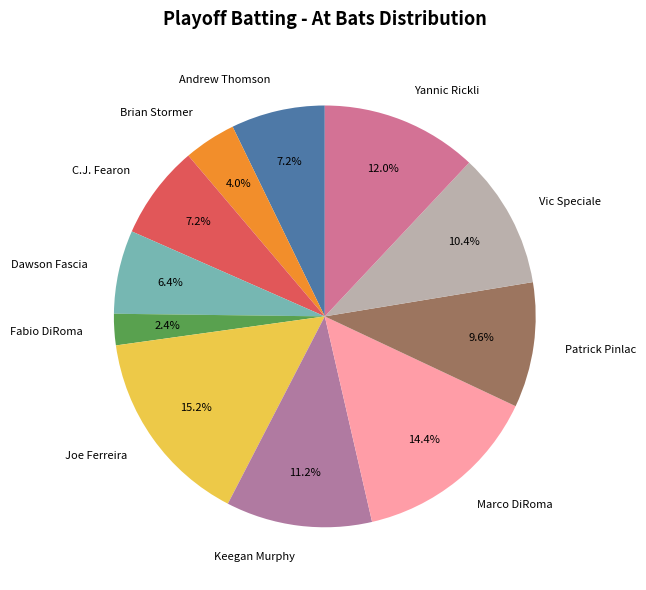

Which category has the biggest portion of the pie?

Joe Ferreira